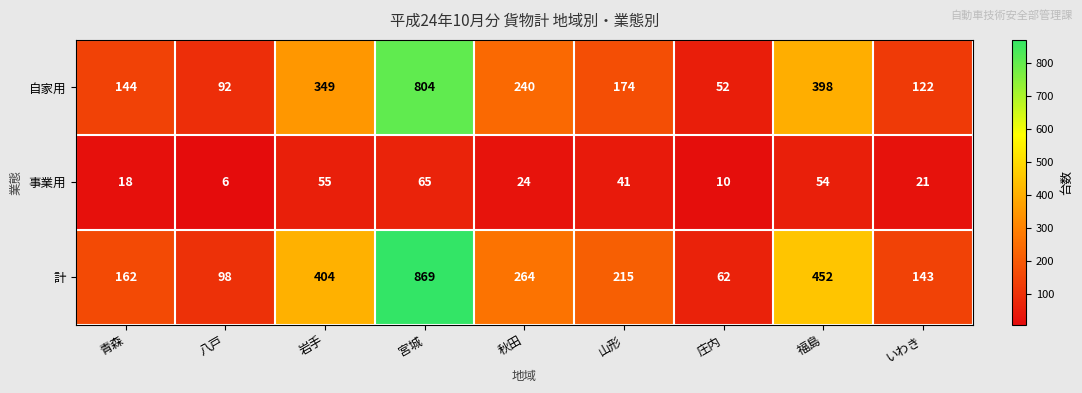

The 事業用 series shows 18 at 青森. True or false?

True